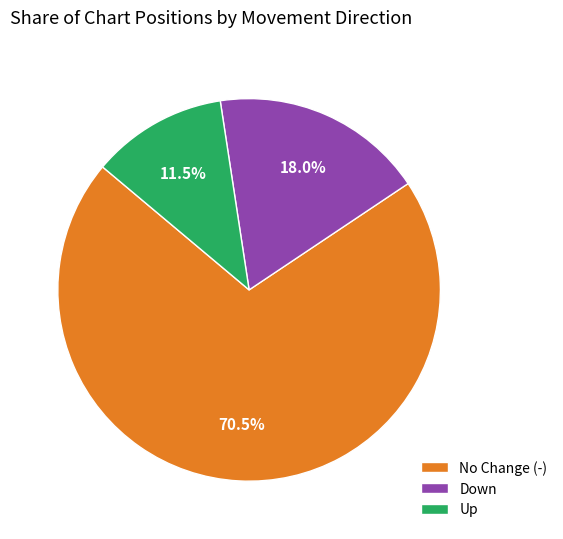

Which category has the smallest portion of the pie?

Up